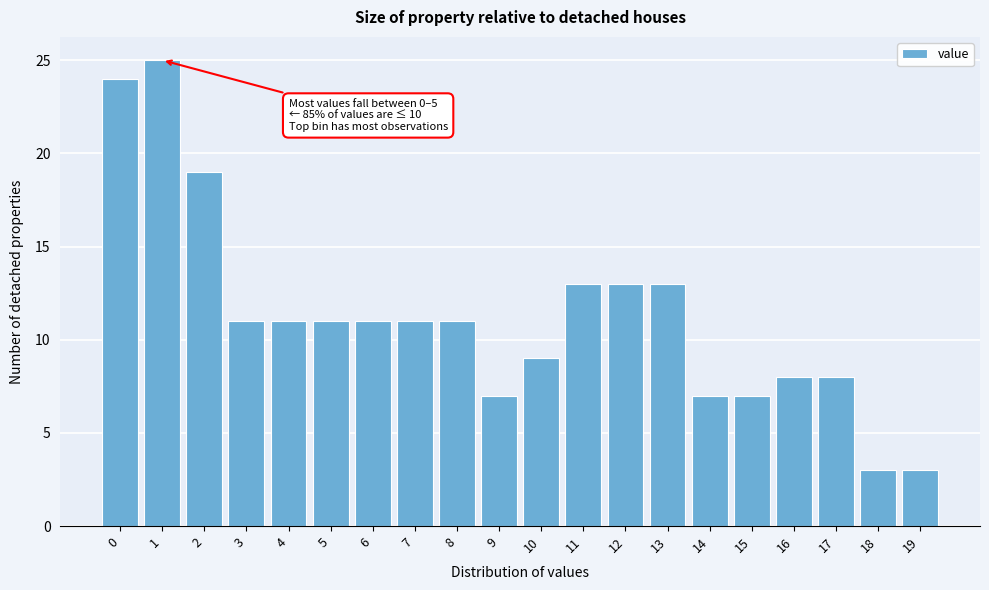

Reading left to right, transcribe all the data shown in this chart.

0=24	1=25	2=19	3=11	4=11	5=11	6=11	7=11	8=11	9=7	10=9	11=13	12=13	13=13	14=7	15=7	16=8	17=8	18=3	19=3